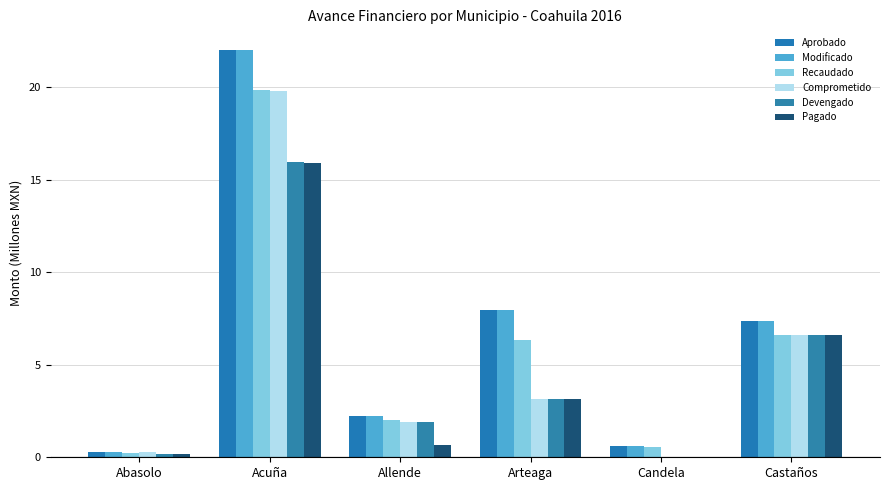

How many series are shown in this chart?

6